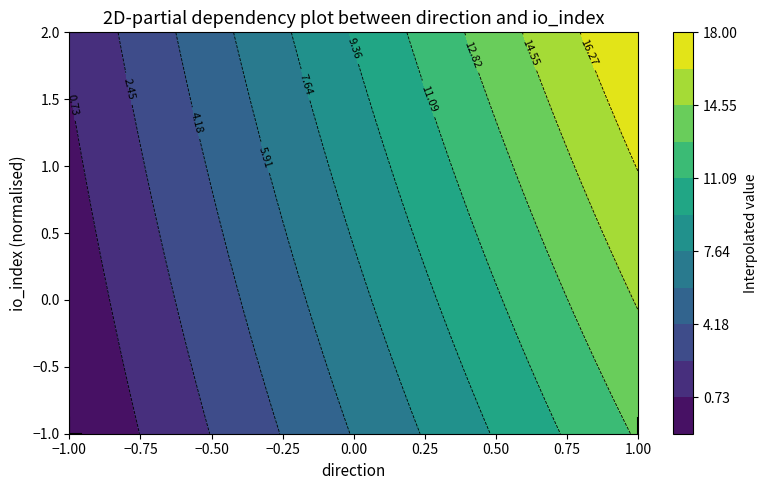

What is the smallest value displayed?

-1